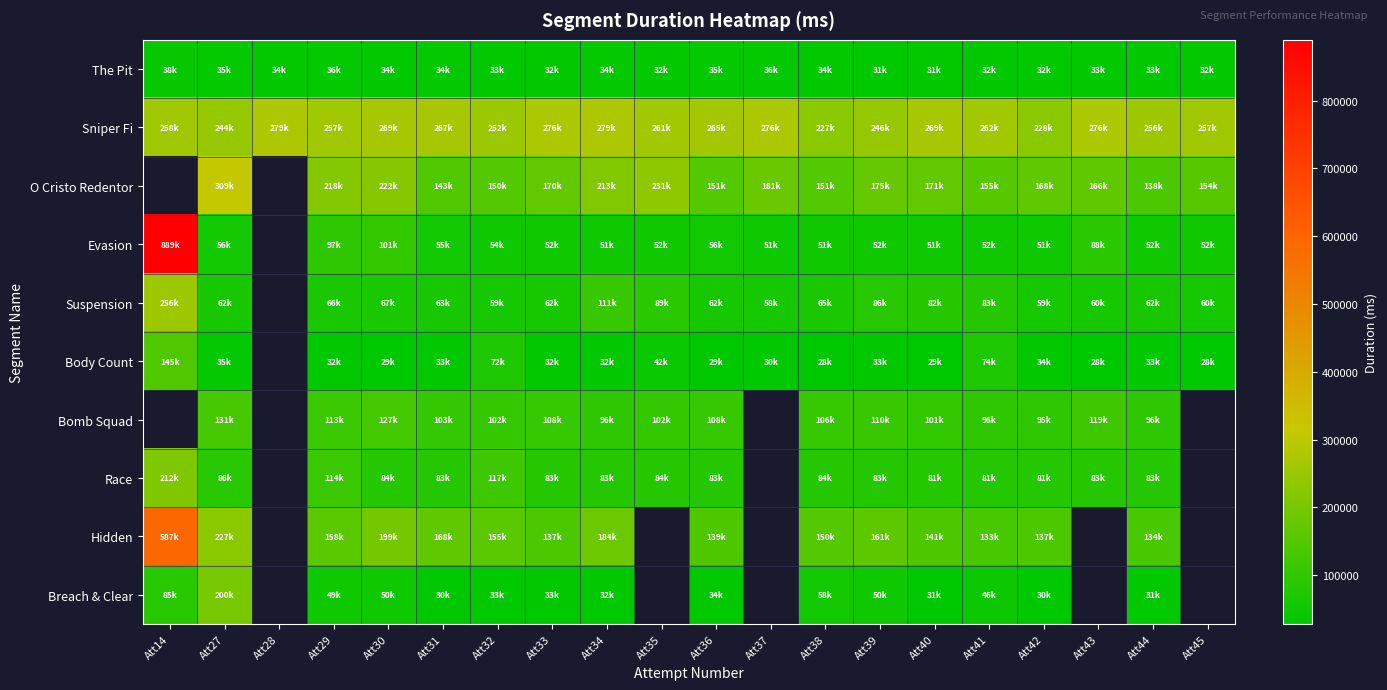

Which series has the largest range (max minus min)?

Evasion